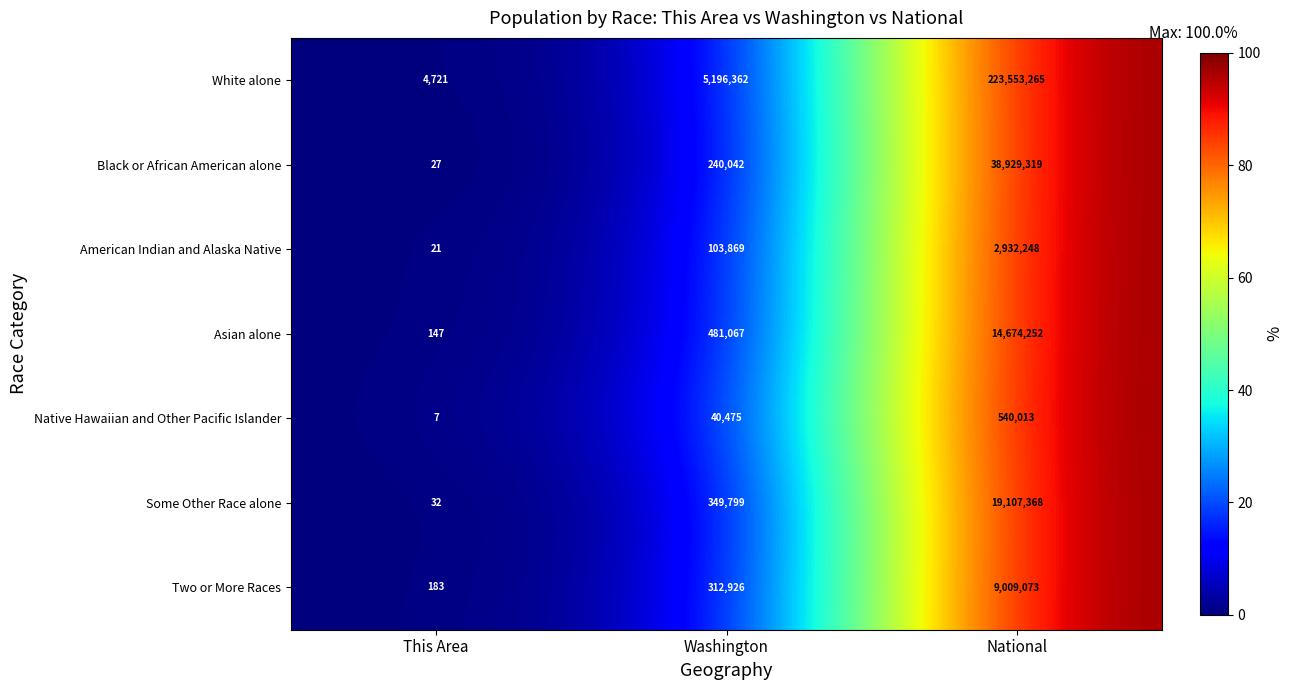

Count the number of data series in this chart.

7